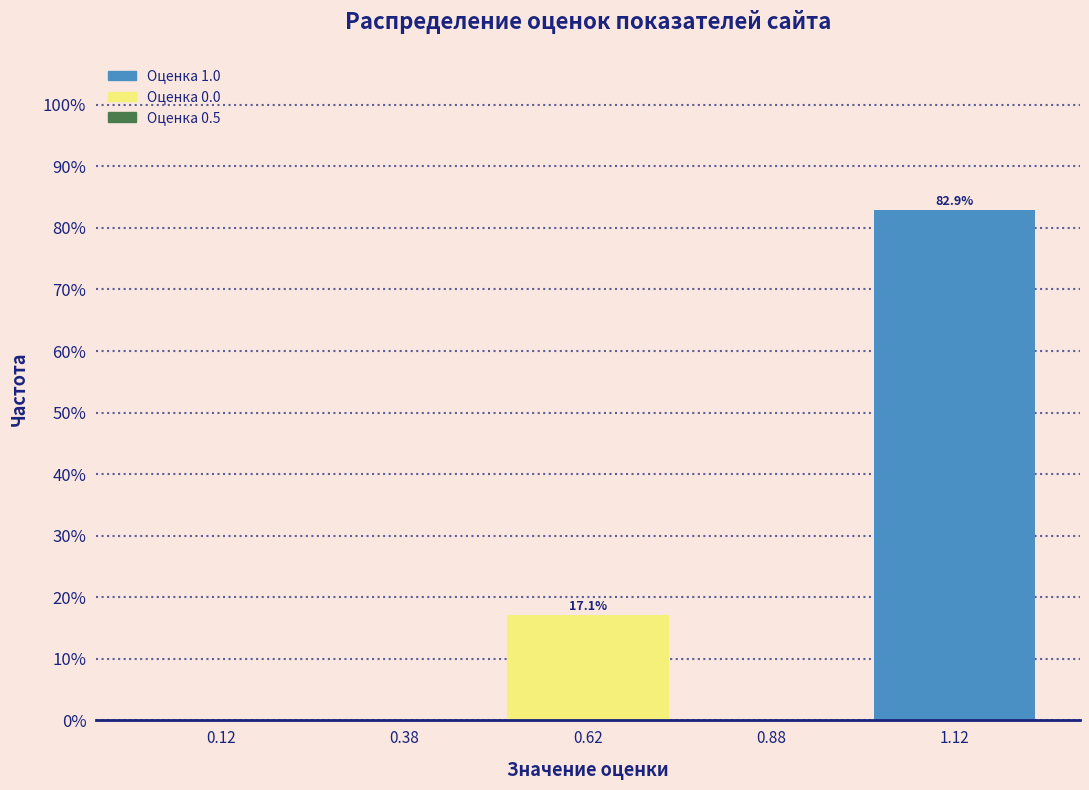

Over which range of the x-axis is the bar tallest?

1.00 to 1.25